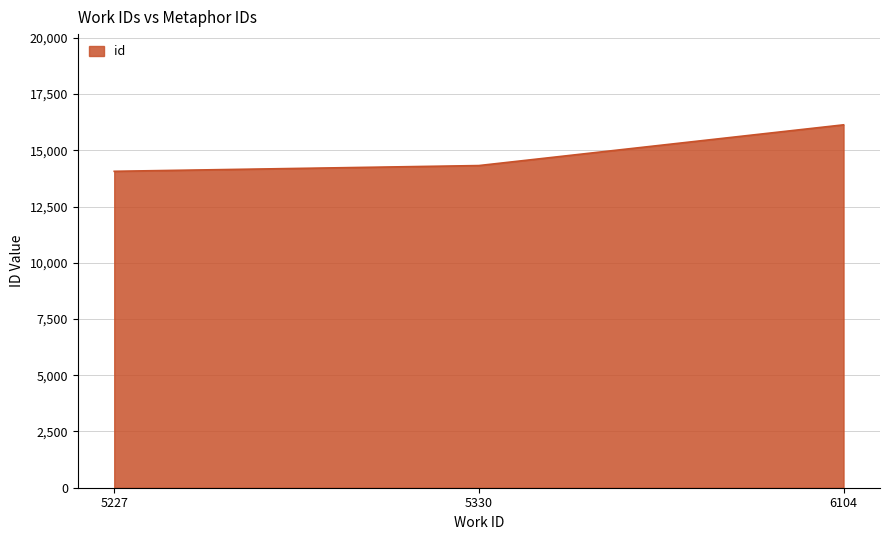

What is the difference between the maximum and minimum values?

2066